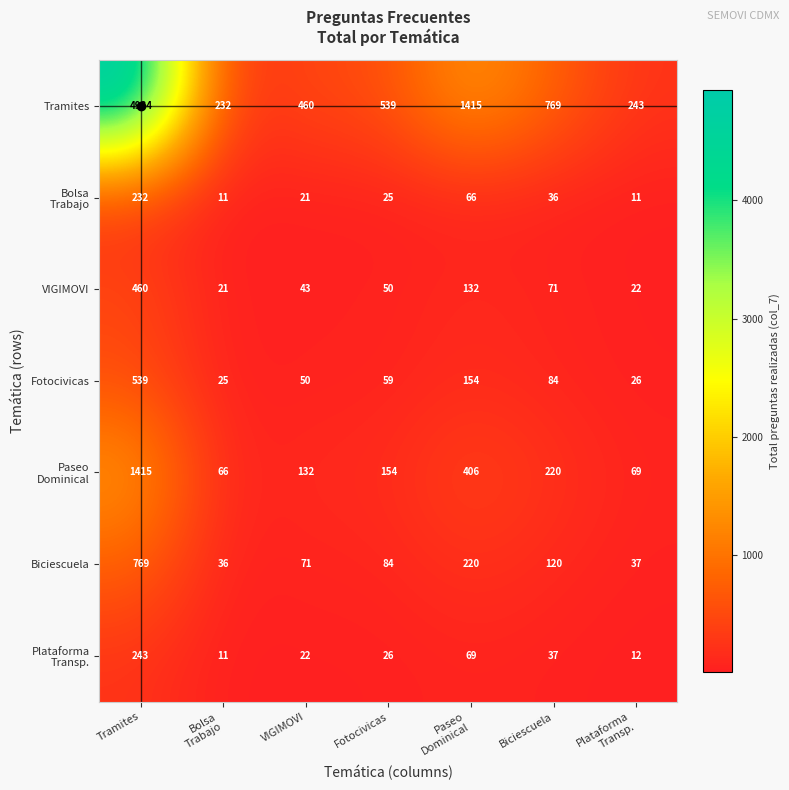

What is the difference between the maximum and second lowest values in the Tramites series?

4691